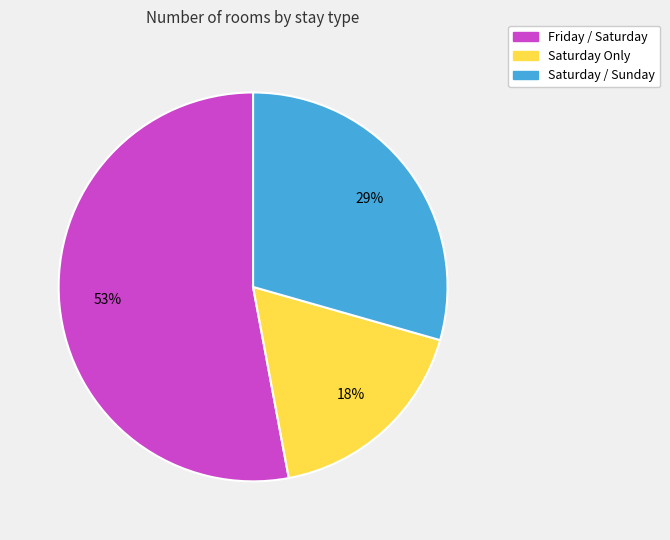

To the nearest percent, what is the average slice percentage?

33%